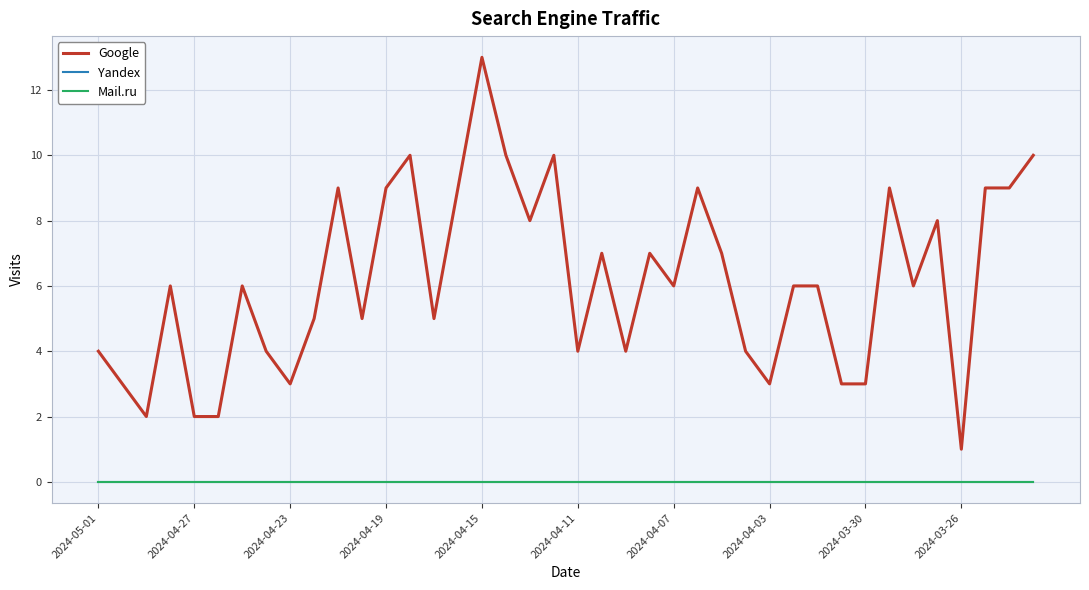

At which label is Google closest to 7?

21